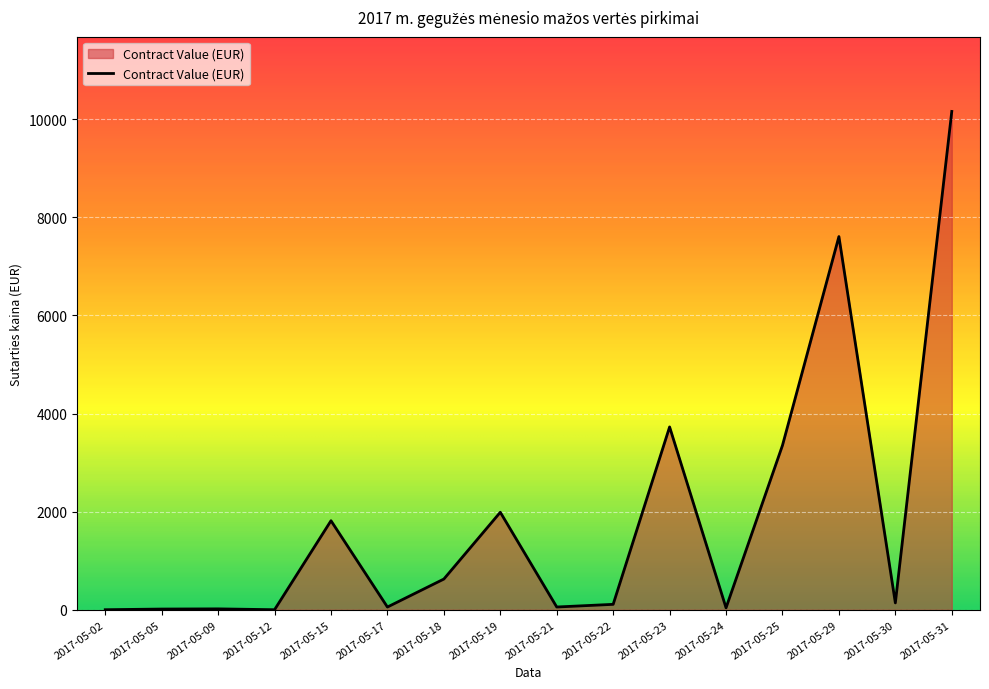

What is the change in value from 2017-05-19 to 2017-05-22?

-1877.2